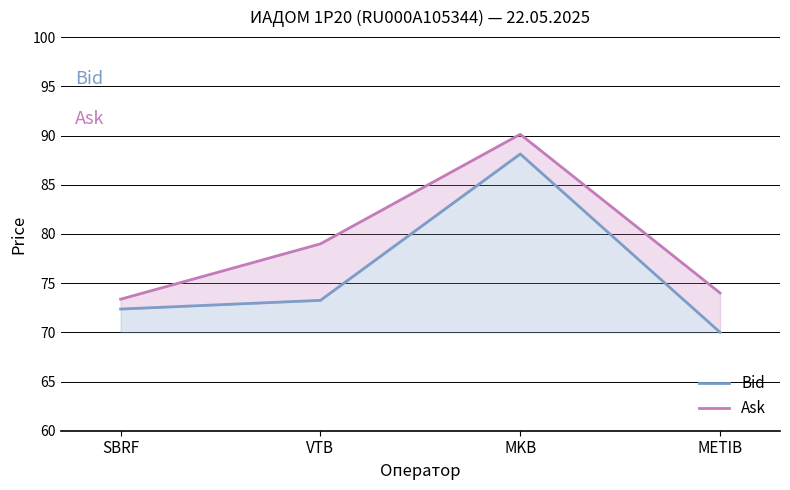

Read the Ask value at SBRF.

73.4